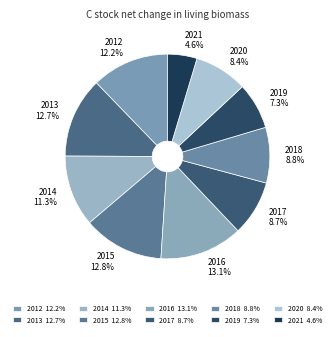

To the nearest percent, what is the difference between the 2020 and 2015 slice percentages?

4%